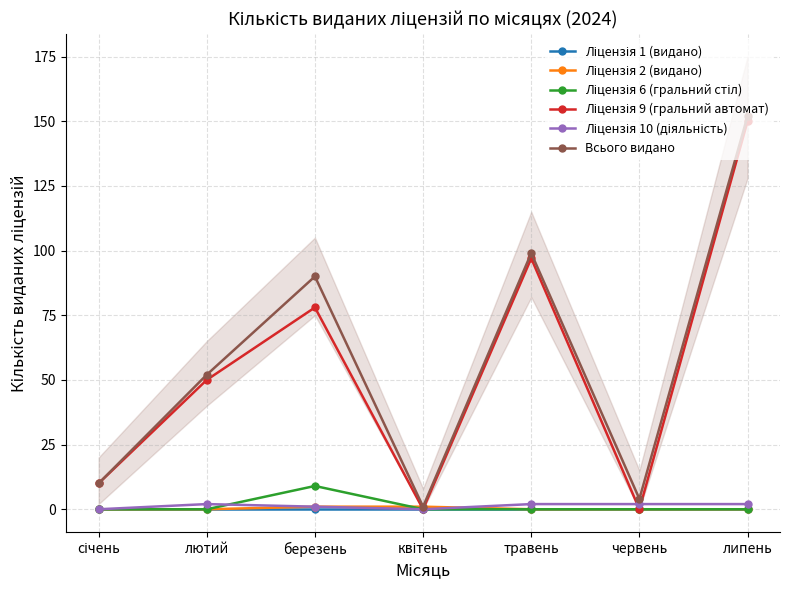

Does the chart display data point markers on the line(s)?

Yes